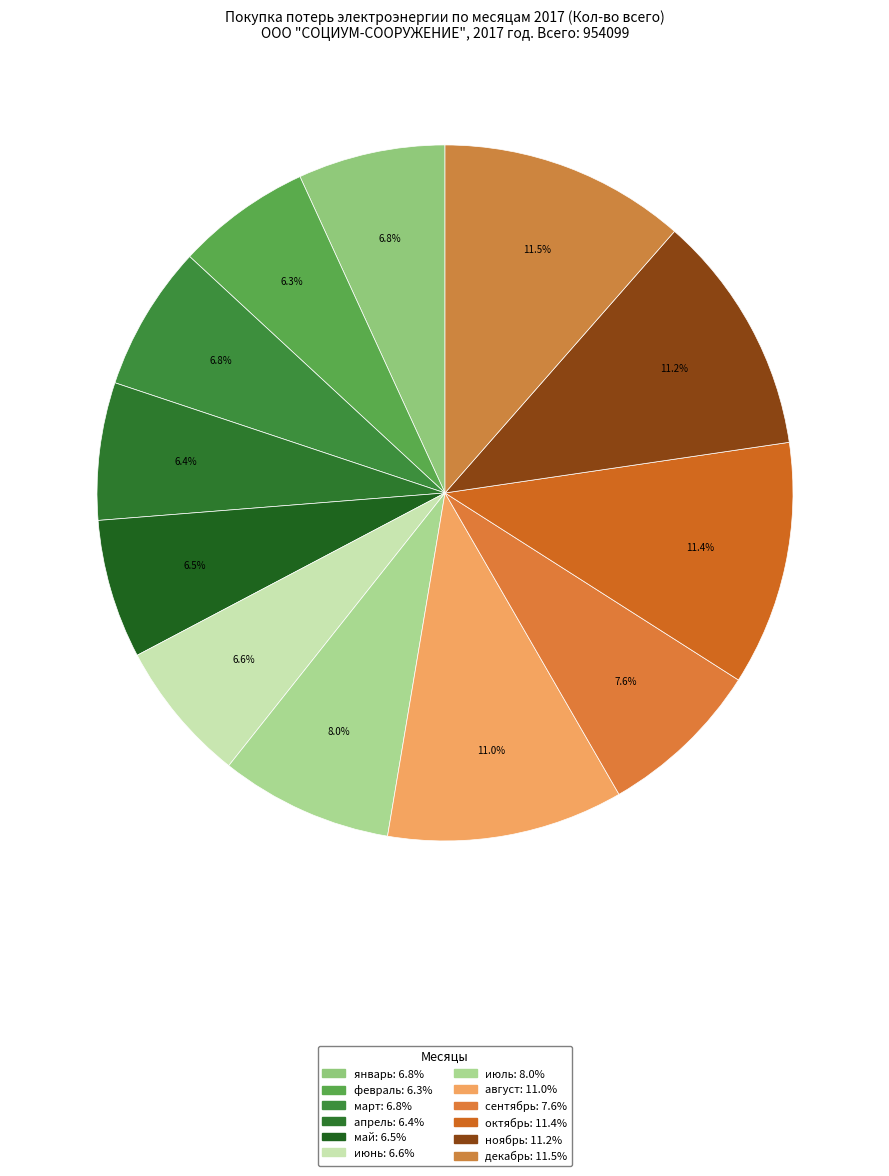

Approximately how many times larger is the value at ноябрь compared to июнь?

1.7